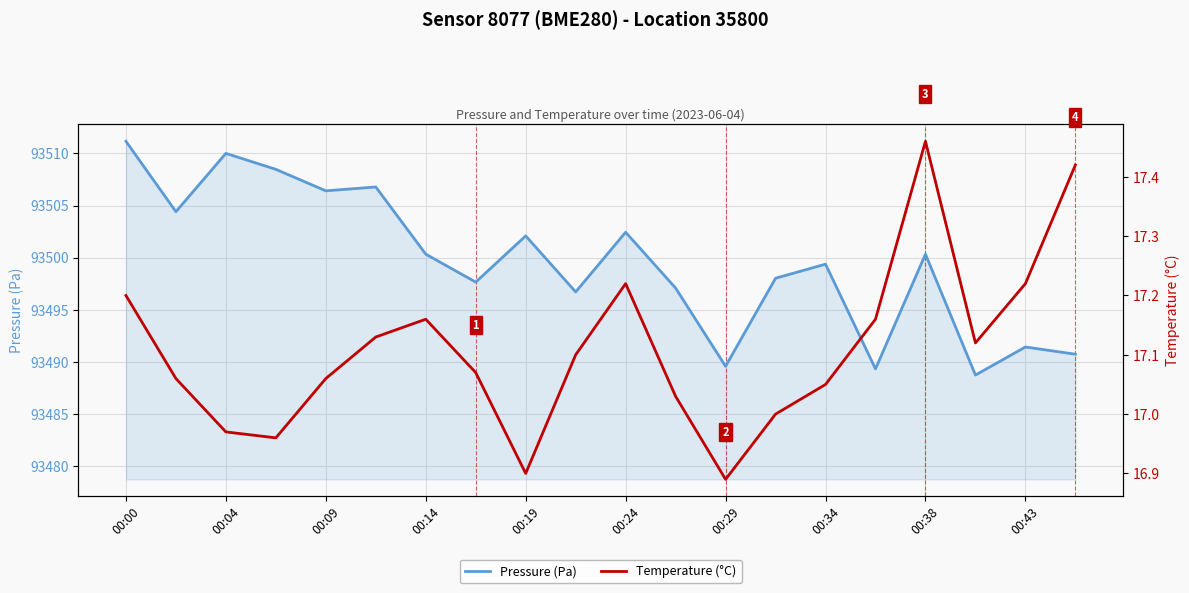

How many categories are shown in the chart?

20